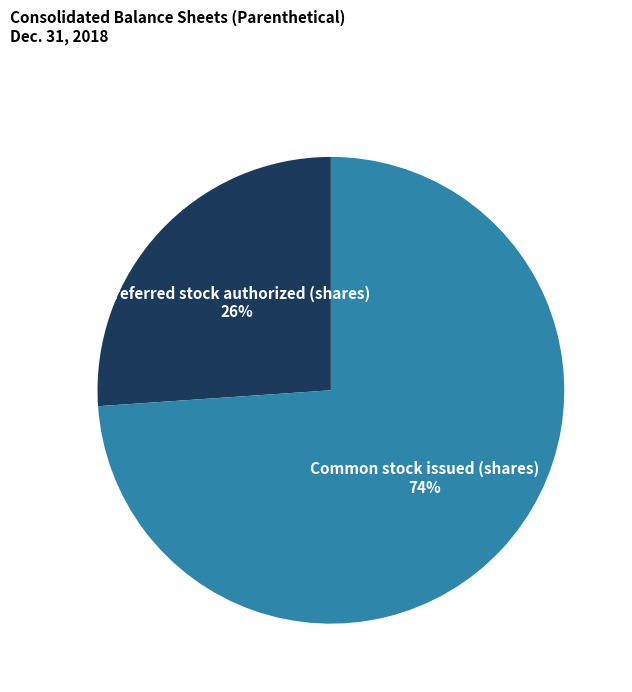

Count the number of slices in the pie.

2